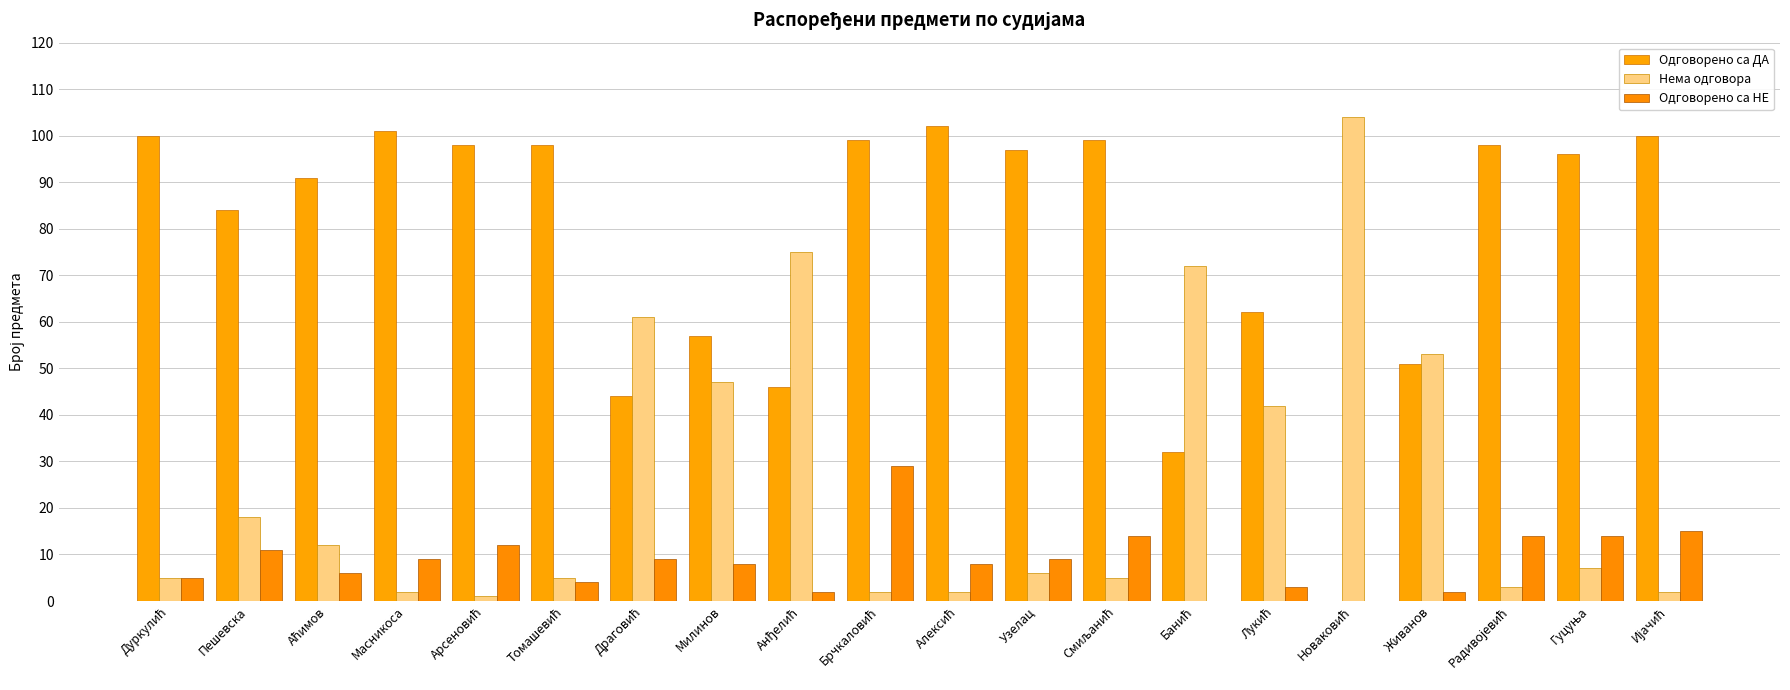

What is the label of the 15th bar from the left?

Лукић